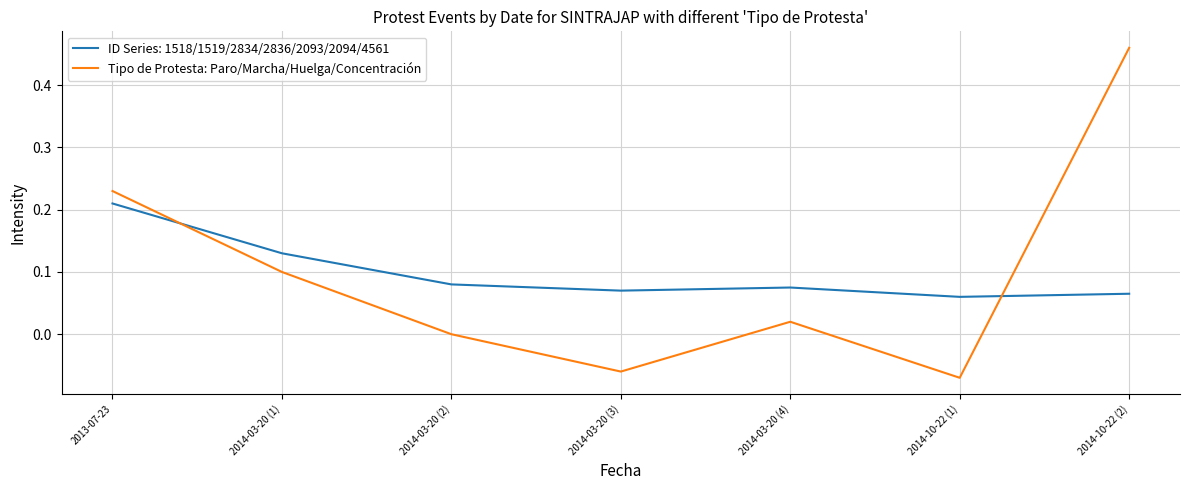

At which category is the sum across all series the highest?

2014-10-22 (2)